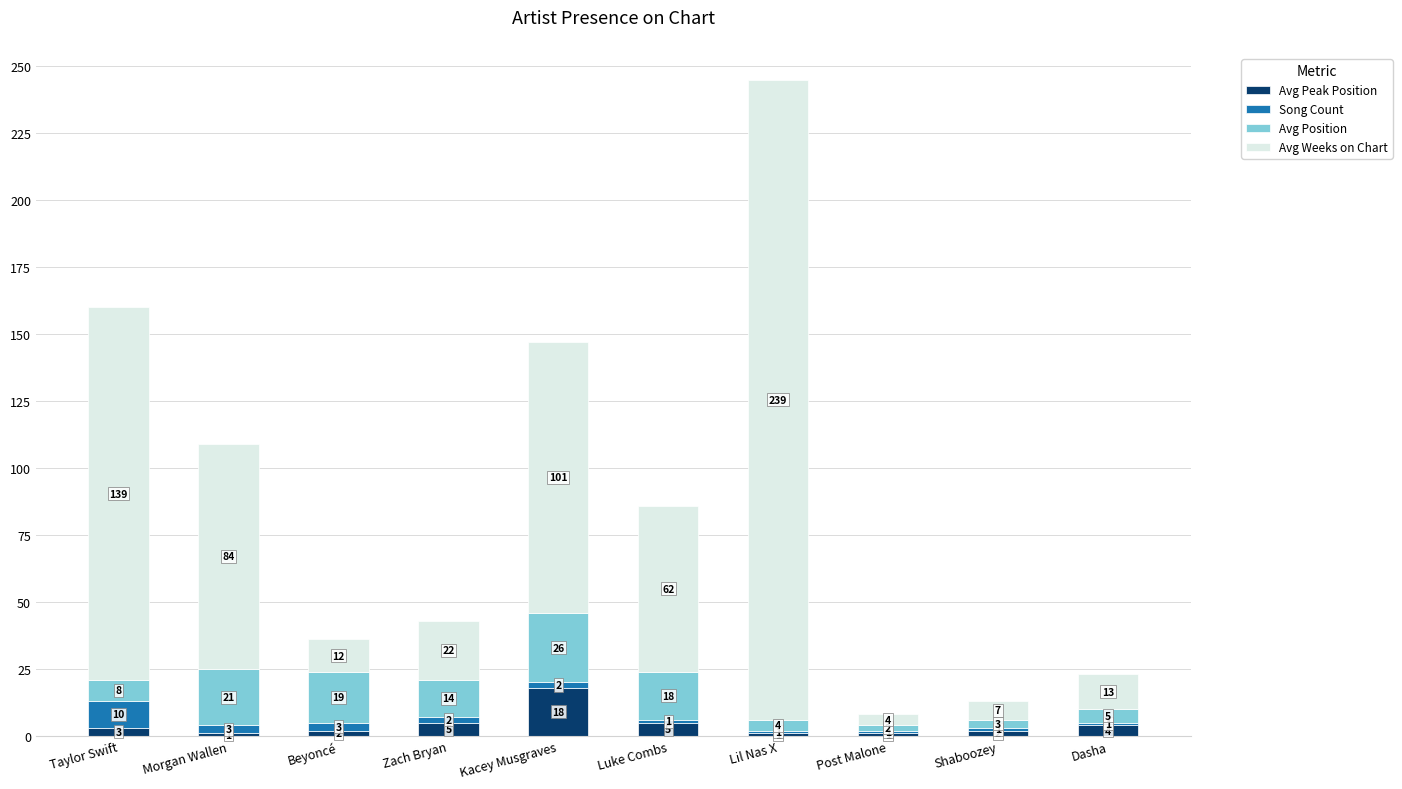

Read the Avg Peak Position value at Luke Combs.

5